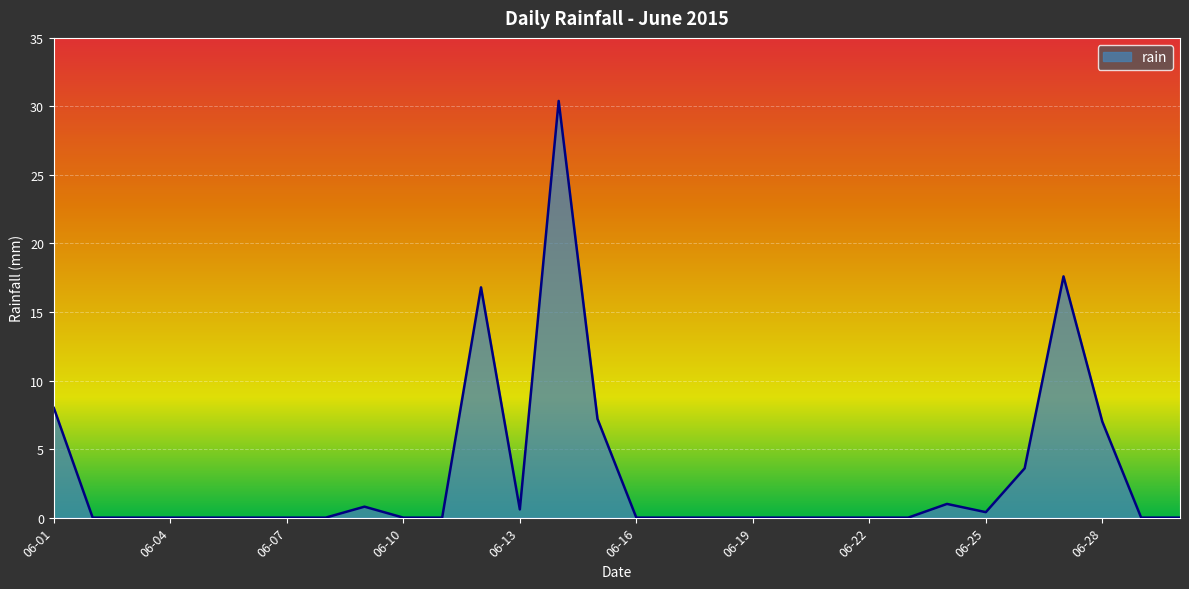

What is the difference between the maximum and minimum values?

30.4